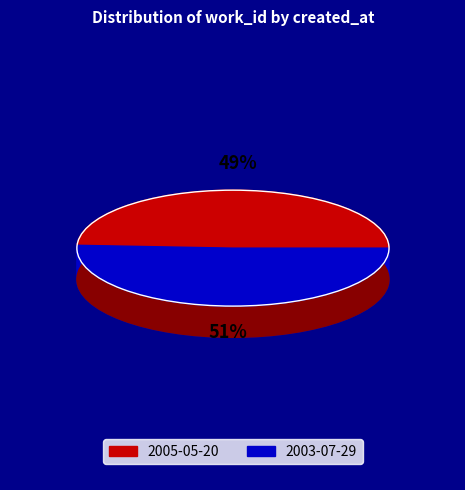

How many slices are in this pie chart?

2